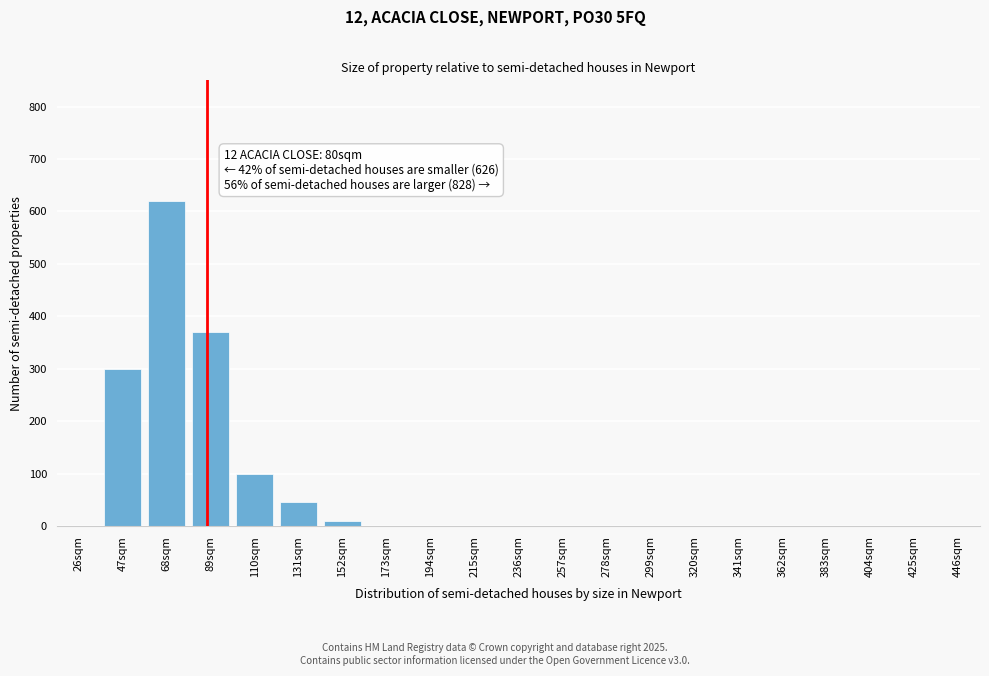

Reading left to right, list all the values displayed in this chart.

26sqm=0	47sqm=300	68sqm=620	89sqm=370	110sqm=100	131sqm=45	152sqm=10	173sqm=0	194sqm=0	215sqm=0	236sqm=0	257sqm=0	278sqm=0	299sqm=0	320sqm=0	341sqm=0	362sqm=0	383sqm=0	404sqm=0	425sqm=0	446sqm=0